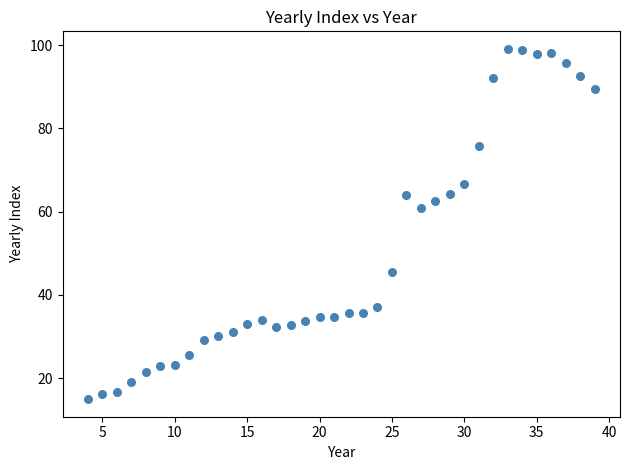

What is the range of Y values (max minus min)?

84.2